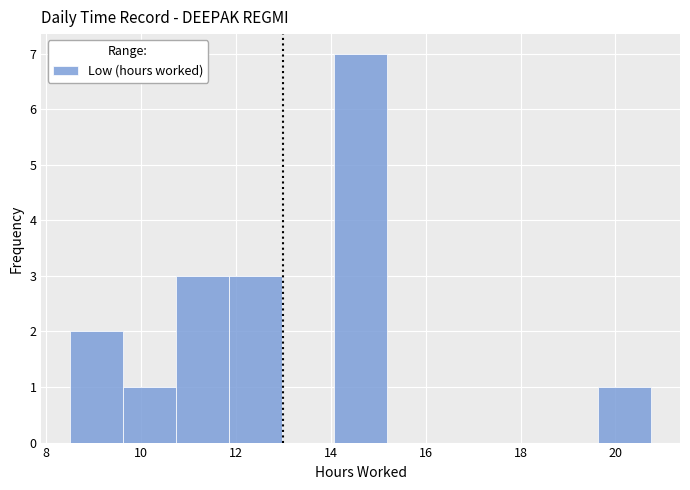

Over which range of the x-axis is the bar tallest?

14.0 to 15.2